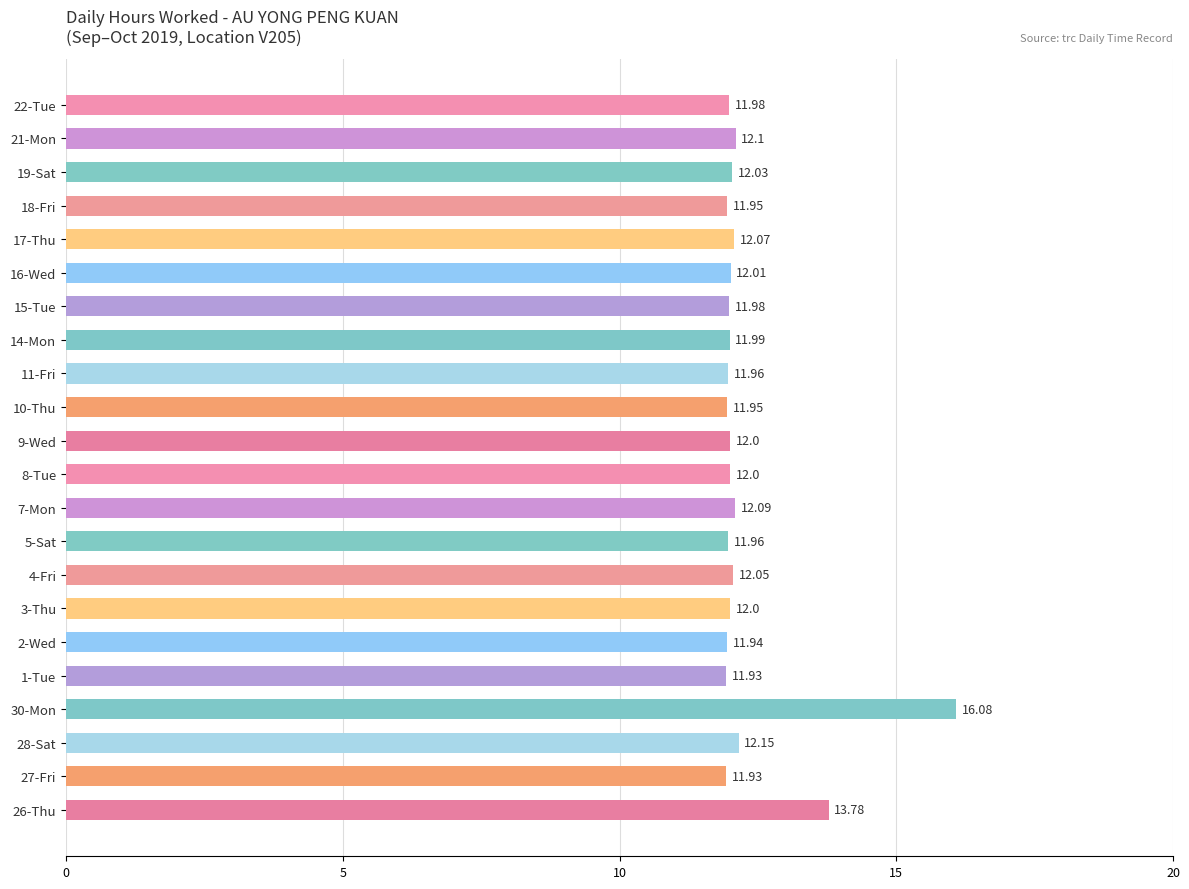

What is the sum of all values?

269.9